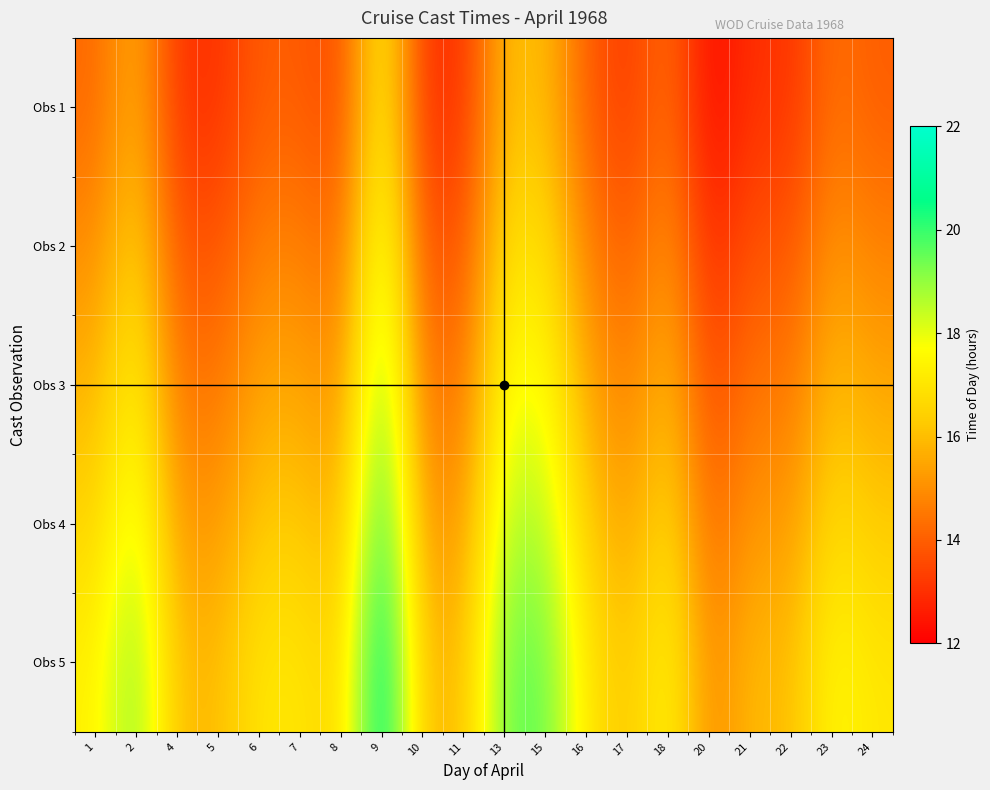

Between 16 and 1, which is larger?

1